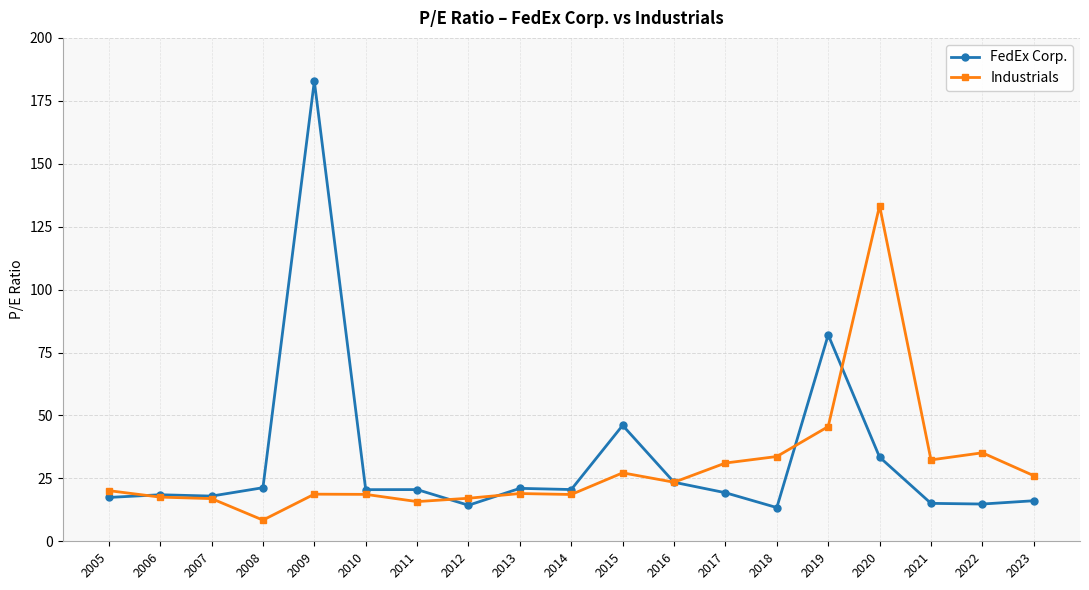

At which label is Industrials closest to 70?

2019